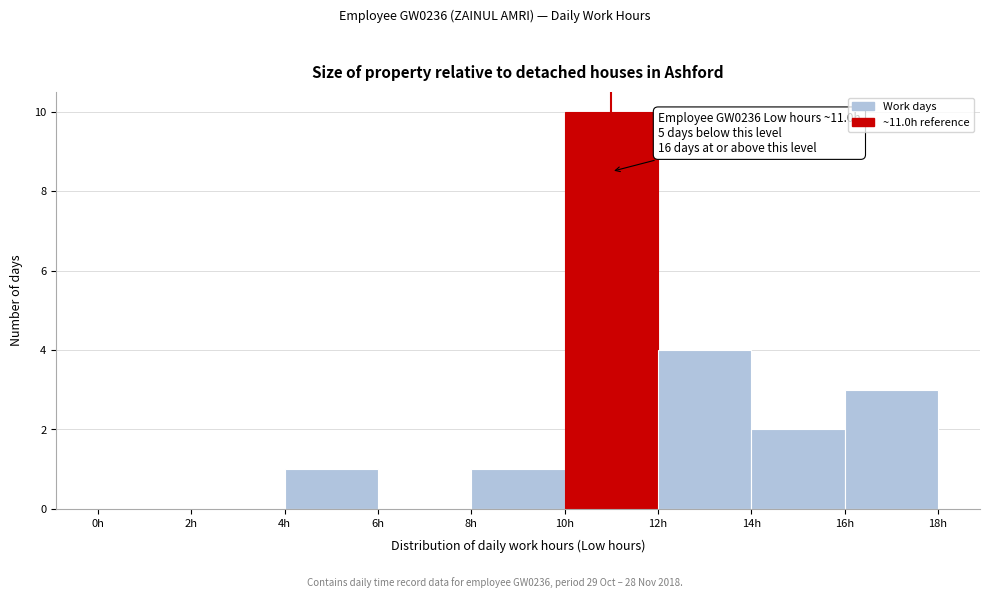

Over which range of the x-axis is the bar tallest?

10 to 12